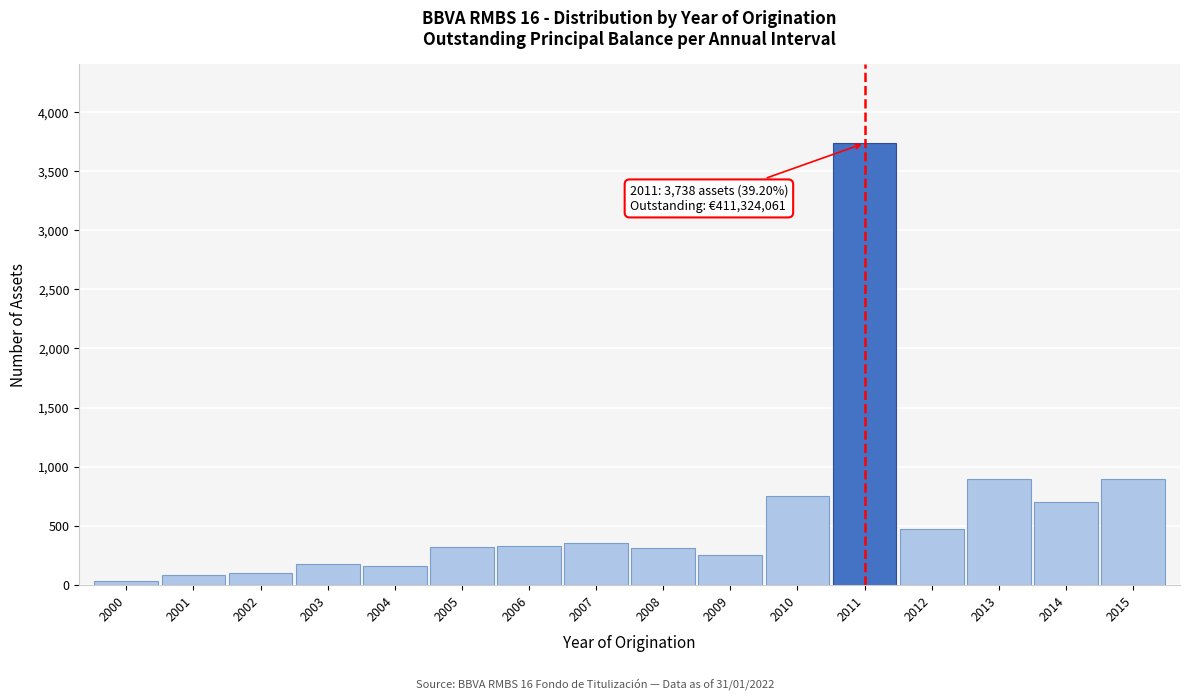

The chart shows a value of 1088 at 2010. True or false?

False